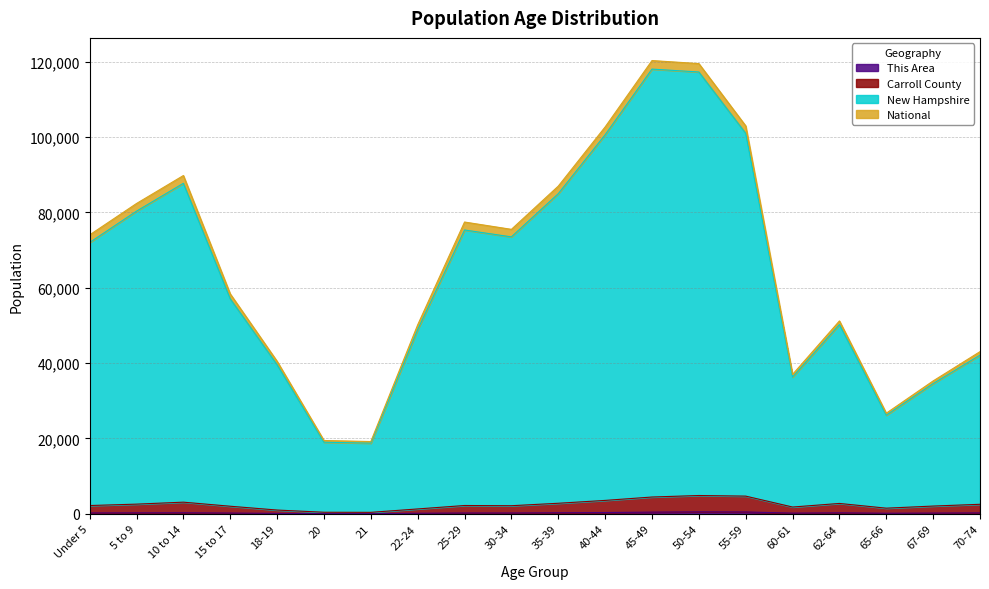

True or false: This Area and Carroll County cross at least once.

False